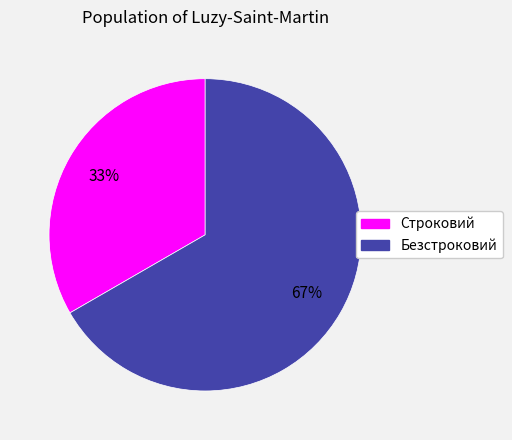

Between Строковий and Безстроковий, which is larger?

Безстроковий